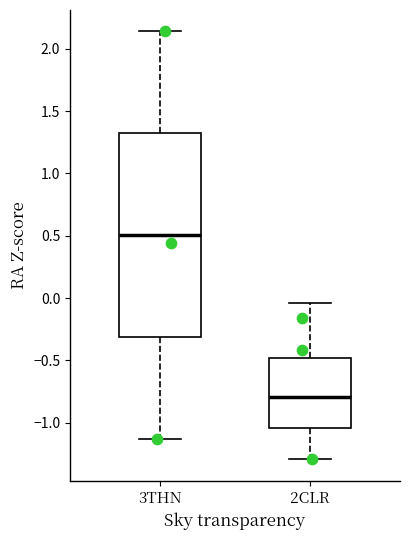

Reading left to right, transcribe this box plot: for each box, give where its median line is, the range the box spans, and where its two whiskers end, as read against the y-axis. The values are not printed on the chart, so give them approximately, as read against the axis.

3THN: median 0.50, box -0.30 to 1.30, whiskers -1.15 to 2.15
2CLR: median -0.80, box -1.05 to -0.50, whiskers -1.30 to -0.05